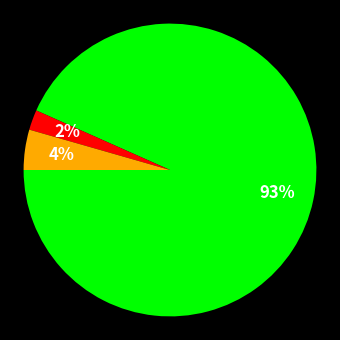

To the nearest percent, what is the average slice percentage?

33%